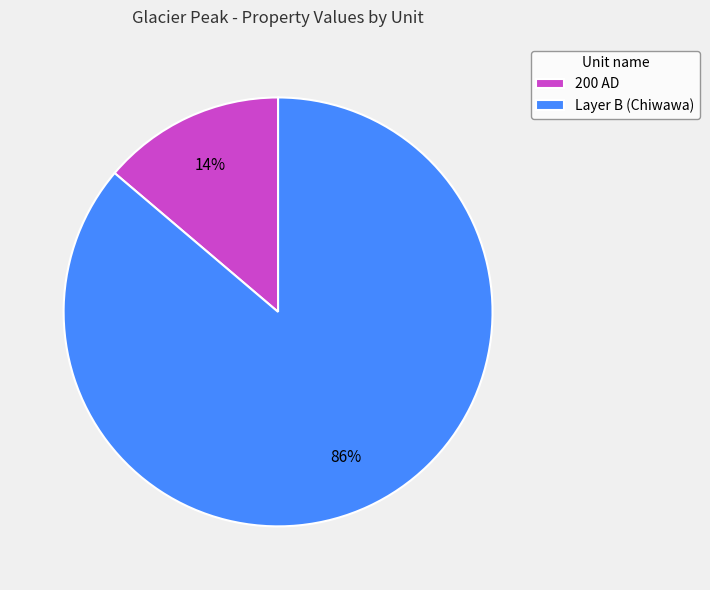

What percentage is the Layer B (Chiwawa) slice, to the nearest percent?

86%